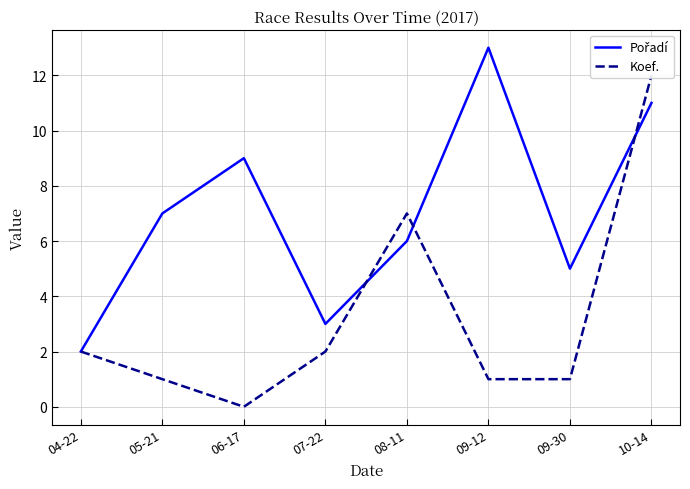

Reading left to right, transcribe all the data shown in this chart.

Pořadí: 04-22=2	05-21=7	06-17=9	07-22=3	08-11=6	09-12=13	09-30=5	10-14=11
Koef.: 04-22=2	05-21=1	06-17=0	07-22=2	08-11=7	09-12=1	09-30=1	10-14=12